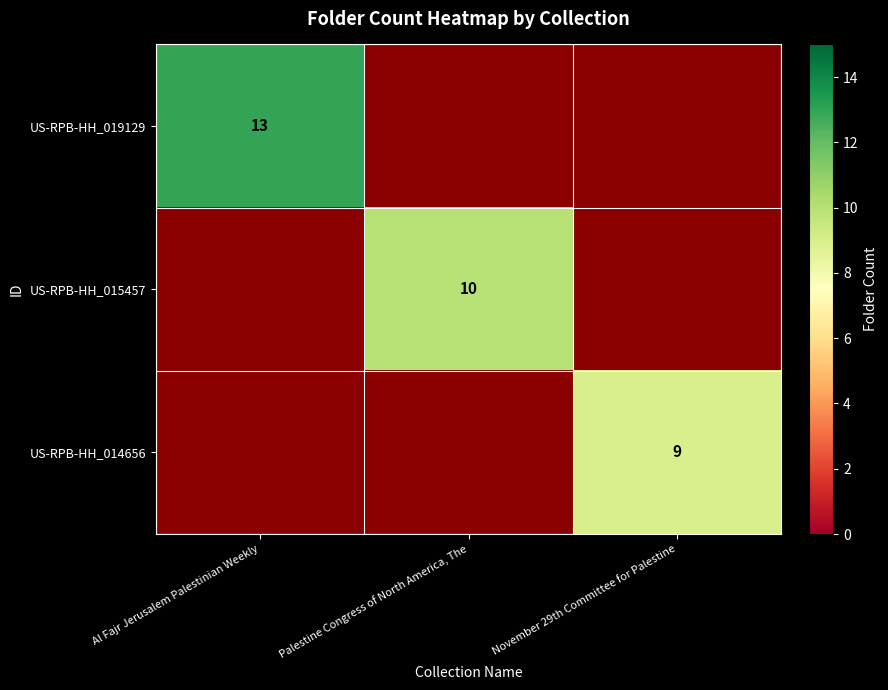

Rank the categories by US-RPB-HH_014656 value from lowest to highest.

Al Fajr Jerusalem Palestinian Weekly, Palestine Congress of North America, The, November 29th Committee for Palestine